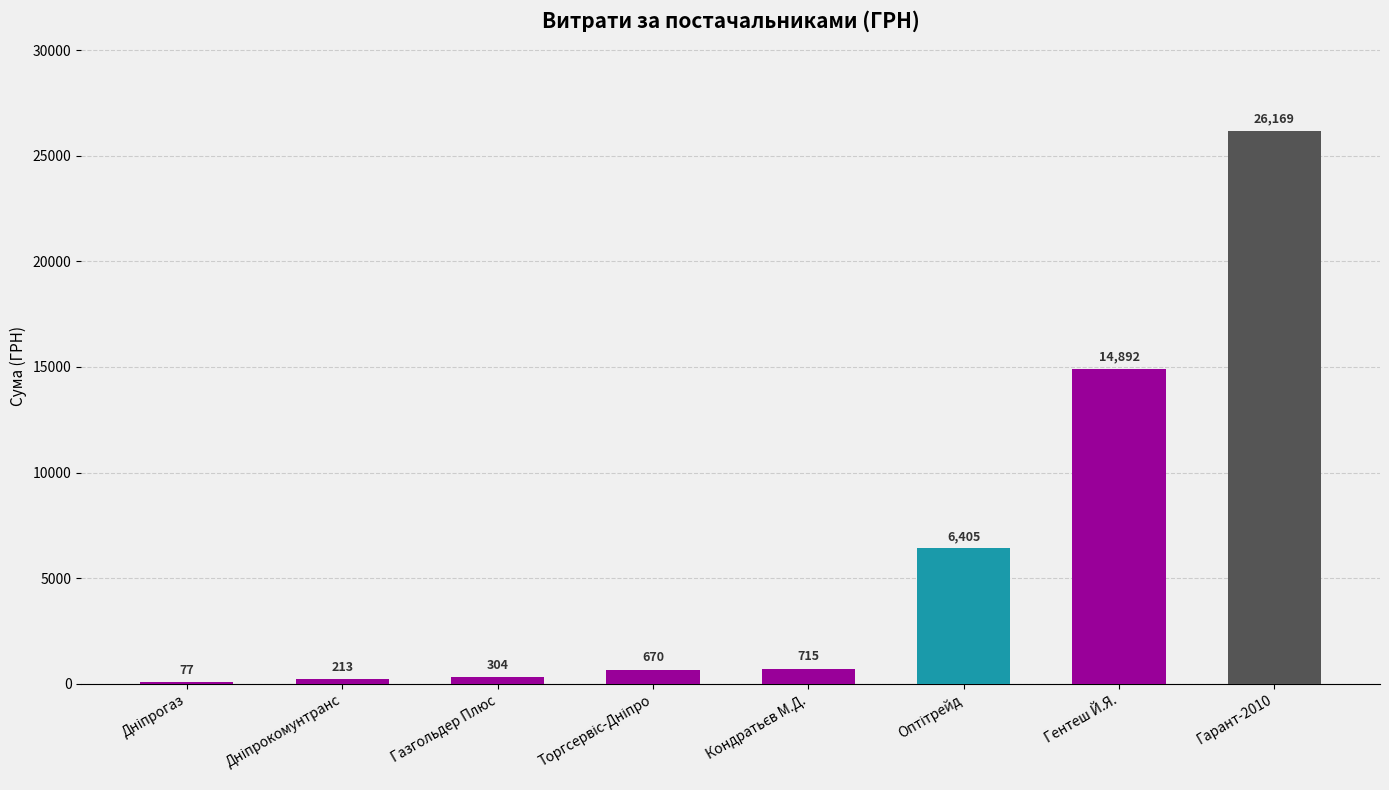

What is the greatest value displayed?

26169.0